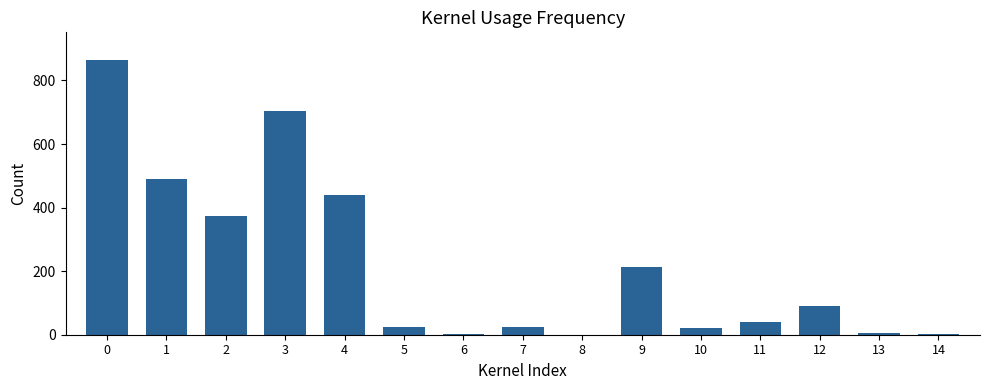

The value at 0 is 1291. True or false?

False